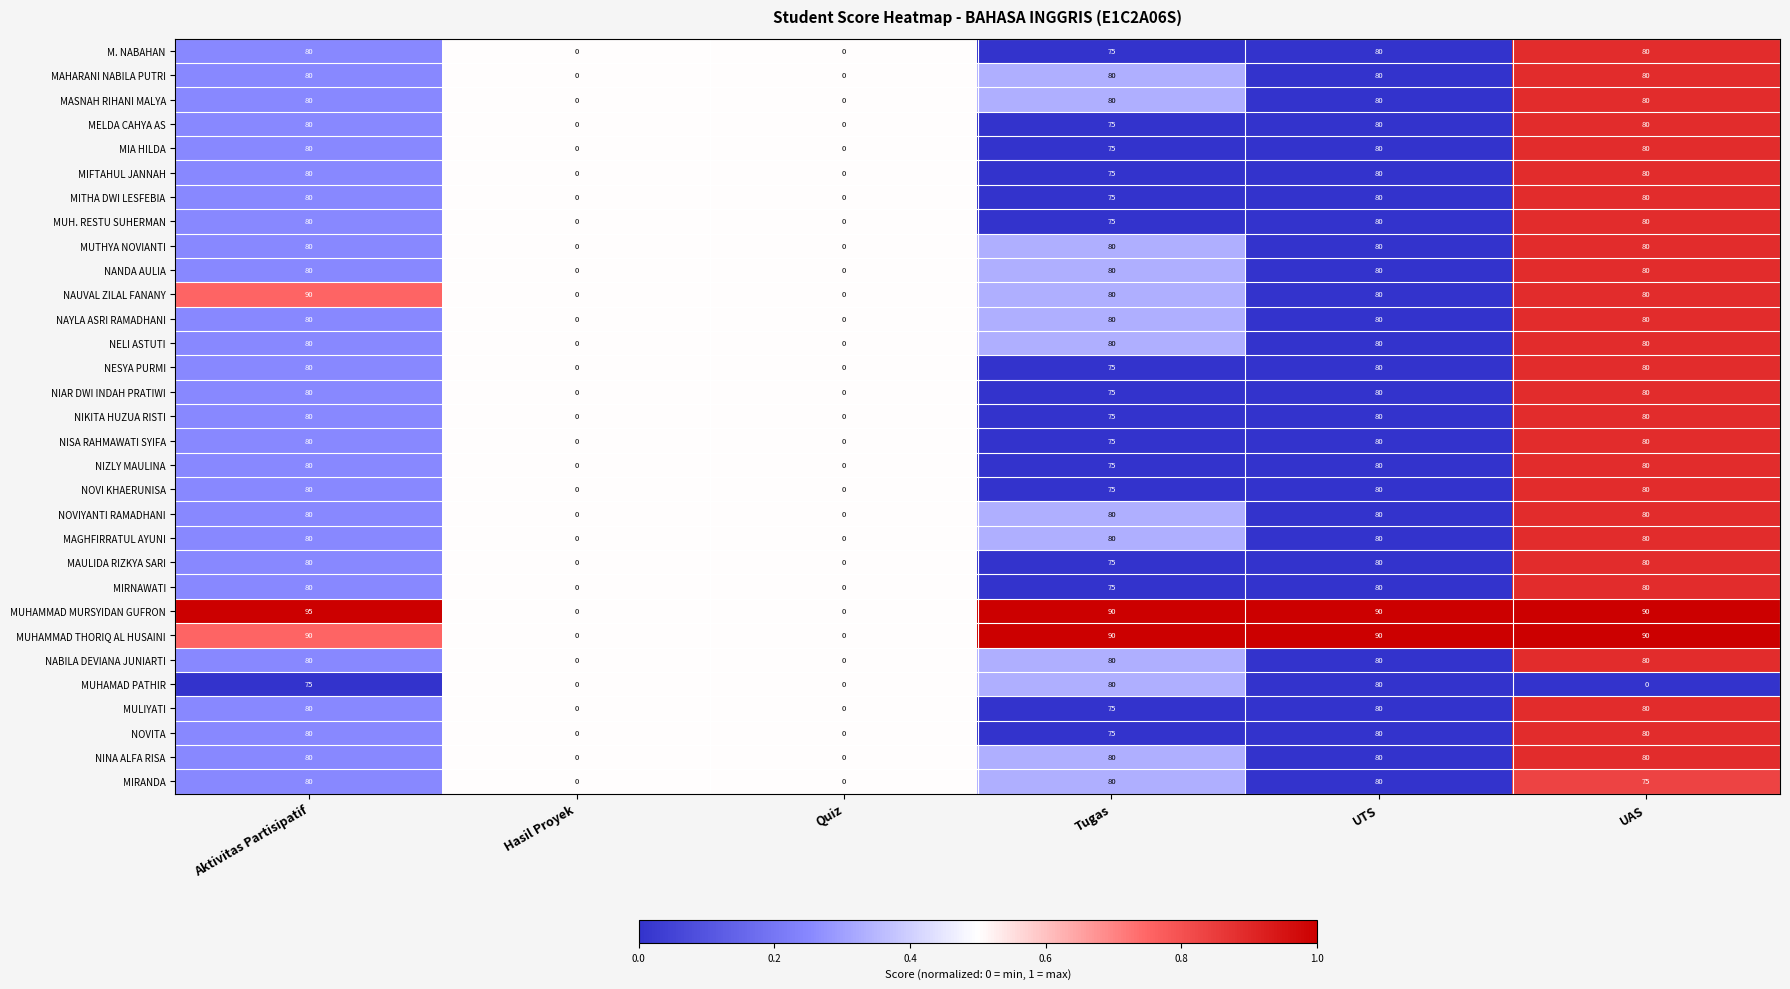

Where is MITHA DWI LESFEBIA nearest to the value 40?

Tugas